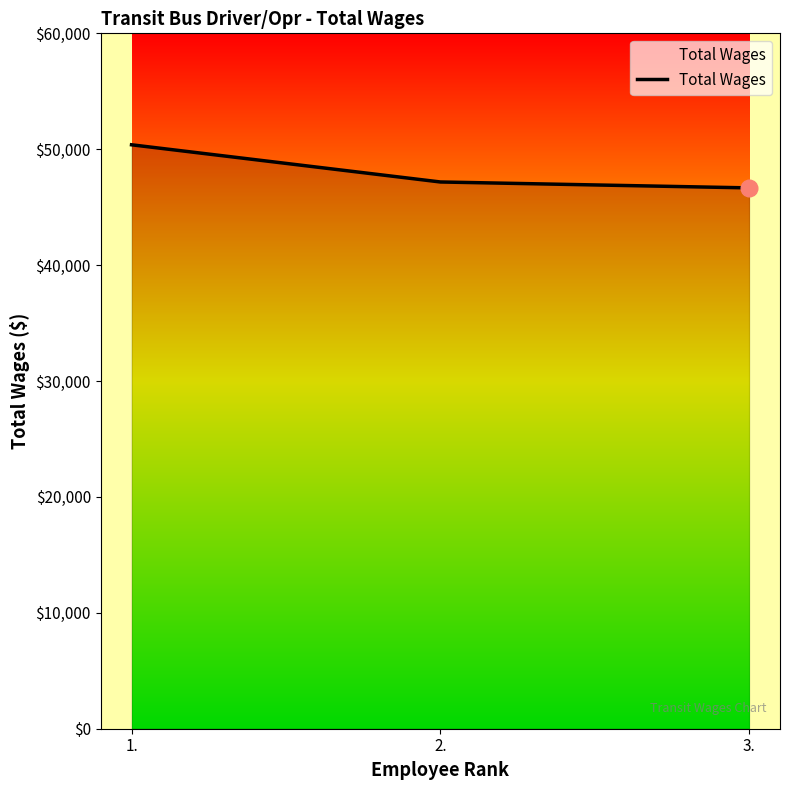

What is the sum of all values?

144223